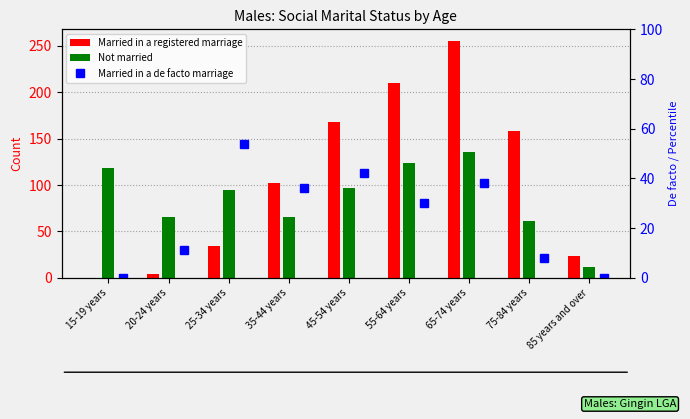

Reading left to right, what are all the values shown in this chart?

Married in a registered marriage: 0	4	34	102	168	210	255	158	24
Not married: 118	66	95	66	97	124	136	61	12
Married in a de facto marriage: 0	11	54	36	42	30	38	8	0